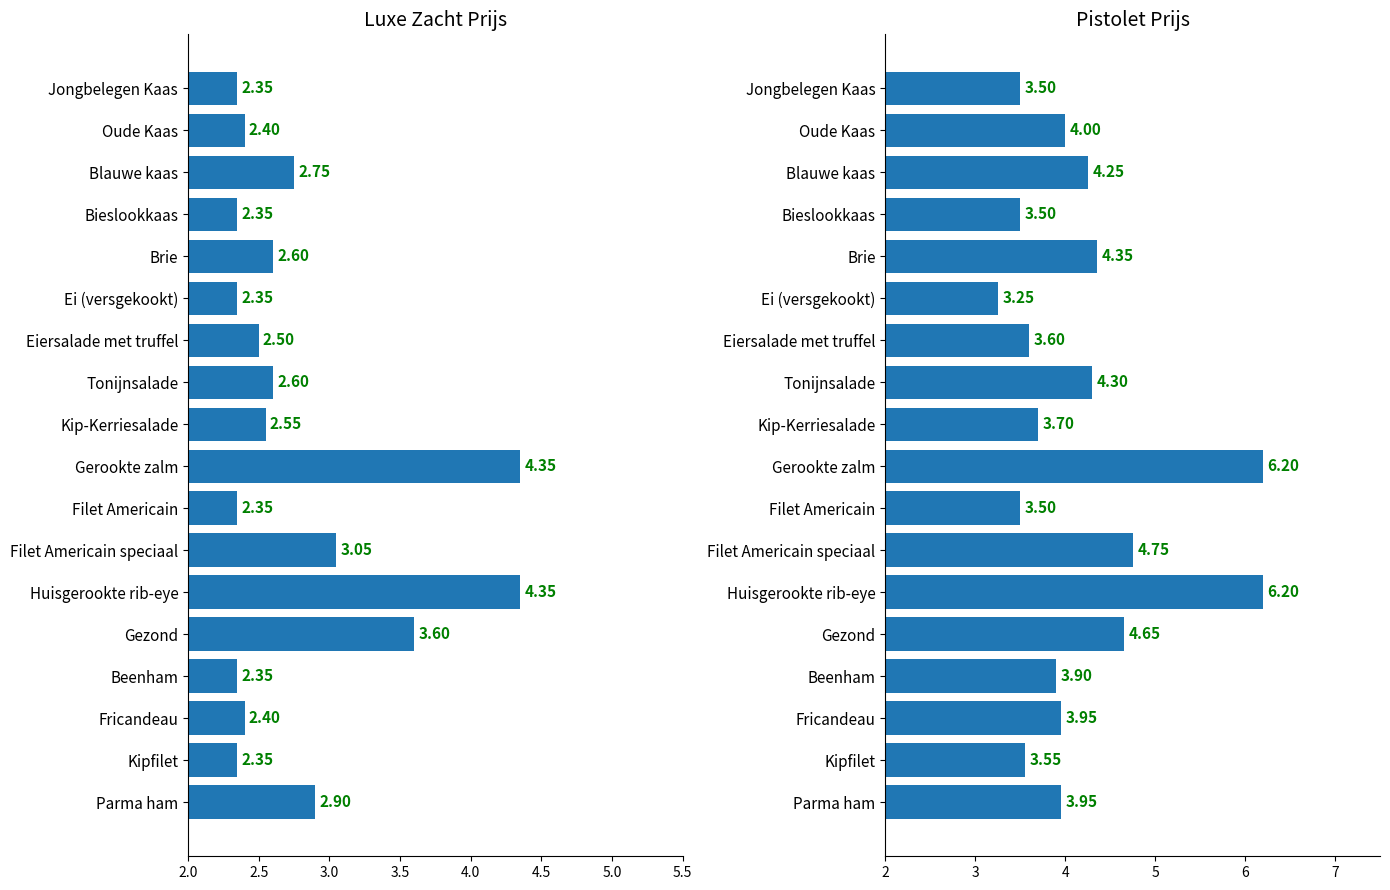

Is it true that Pistolet equals 2.3 at Kipfilet?

False